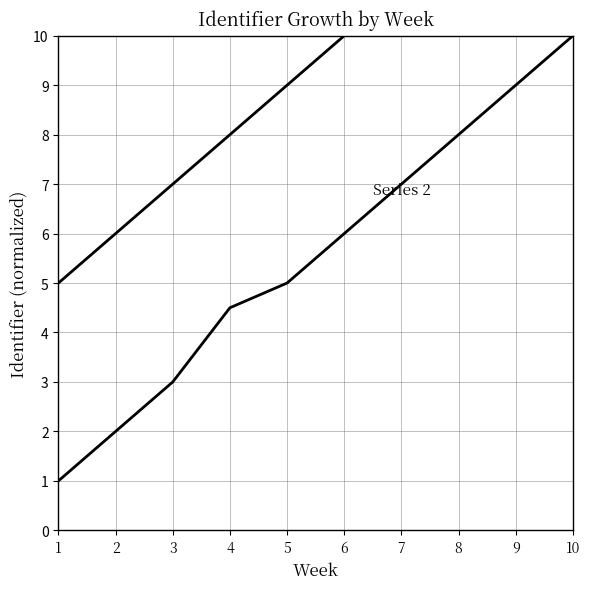

Where does the Series 2 series first go above 6?

7